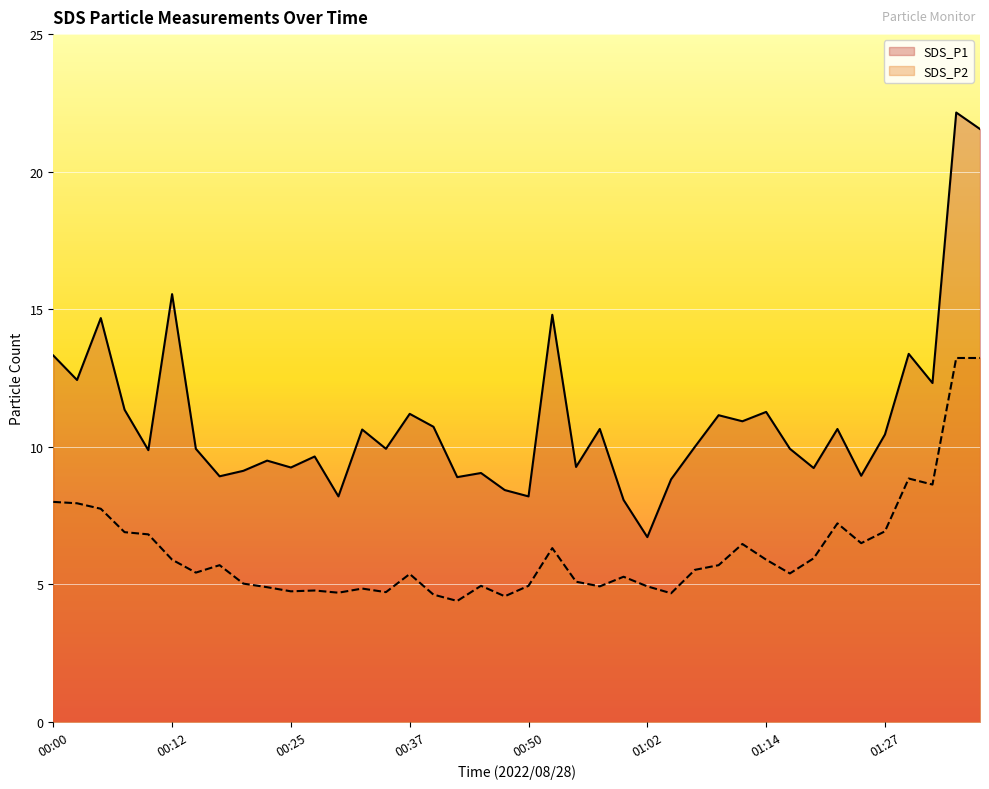

True or false: SDS_P1 and SDS_P2 cross at least once.

False